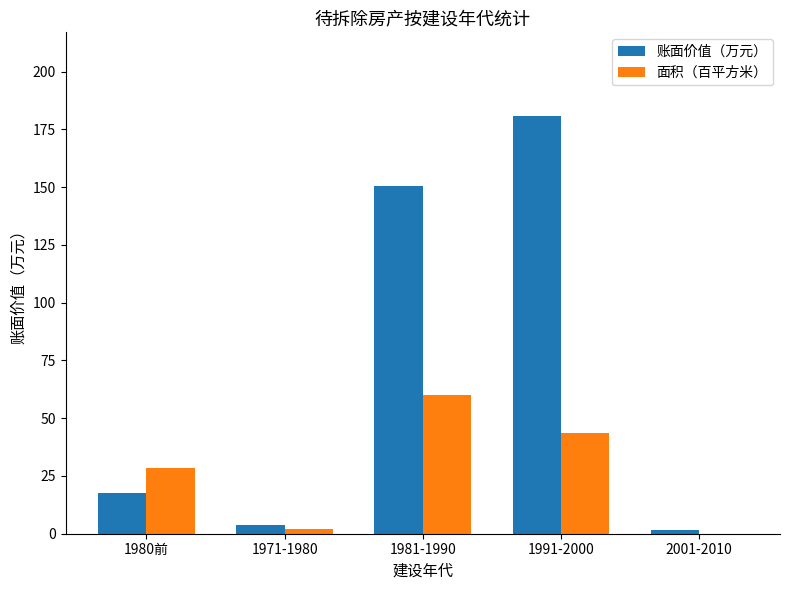

At which category is the sum across all series the highest?

1991-2000